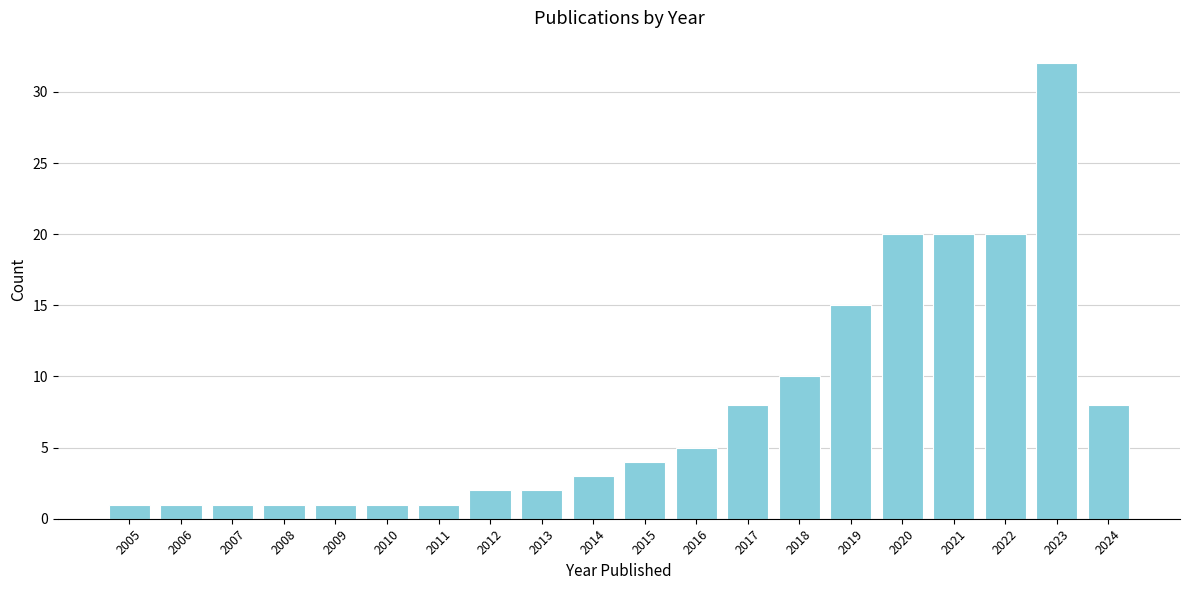

Reading left to right, list all the values displayed in this chart.

2005=1	2006=1	2007=1	2008=1	2009=1	2010=1	2011=1	2012=2	2013=2	2014=3	2015=4	2016=5	2017=8	2018=10	2019=15	2020=20	2021=20	2022=20	2023=32	2024=8